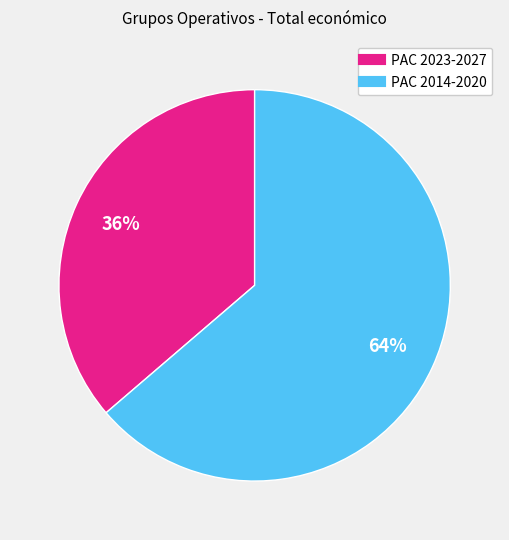

To the nearest percent, what is the average slice percentage?

50%